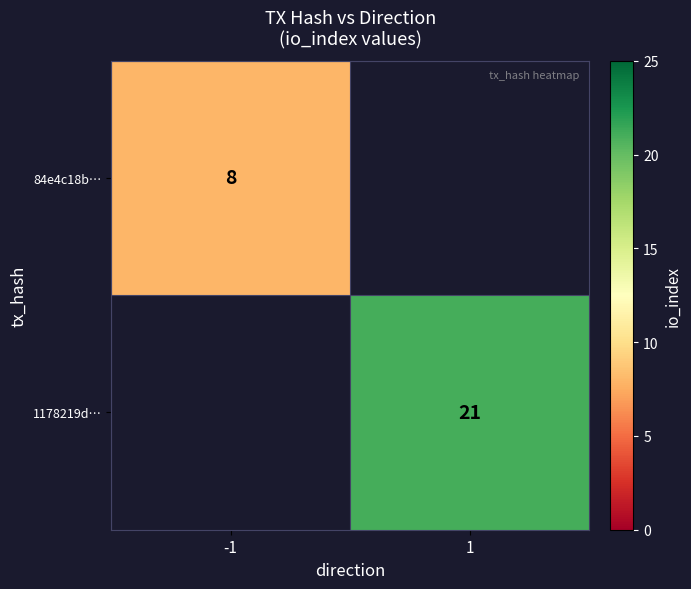

Is it true that 84e4c18b… equals 3 at -1?

False